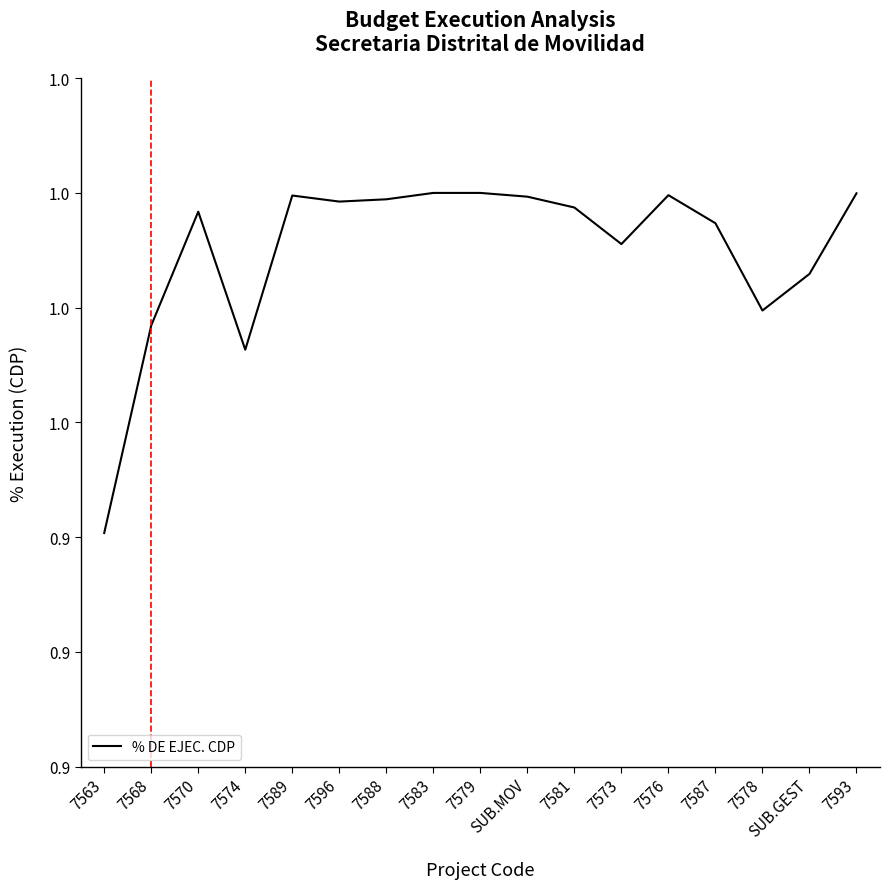

The value at 7579 is 1.0. True or false?

True